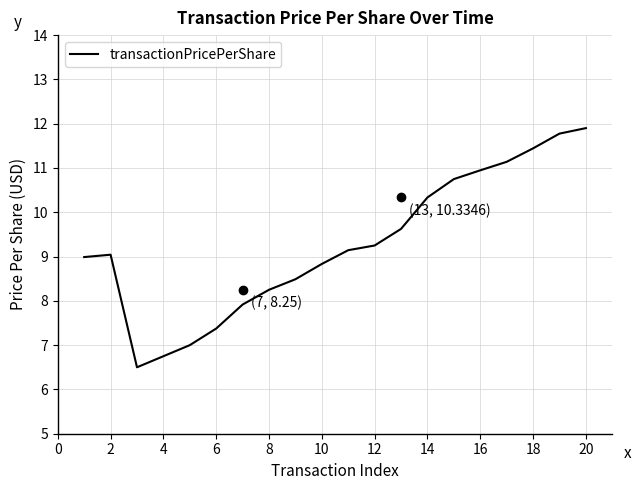

What is the difference between the maximum and minimum values?

5.4